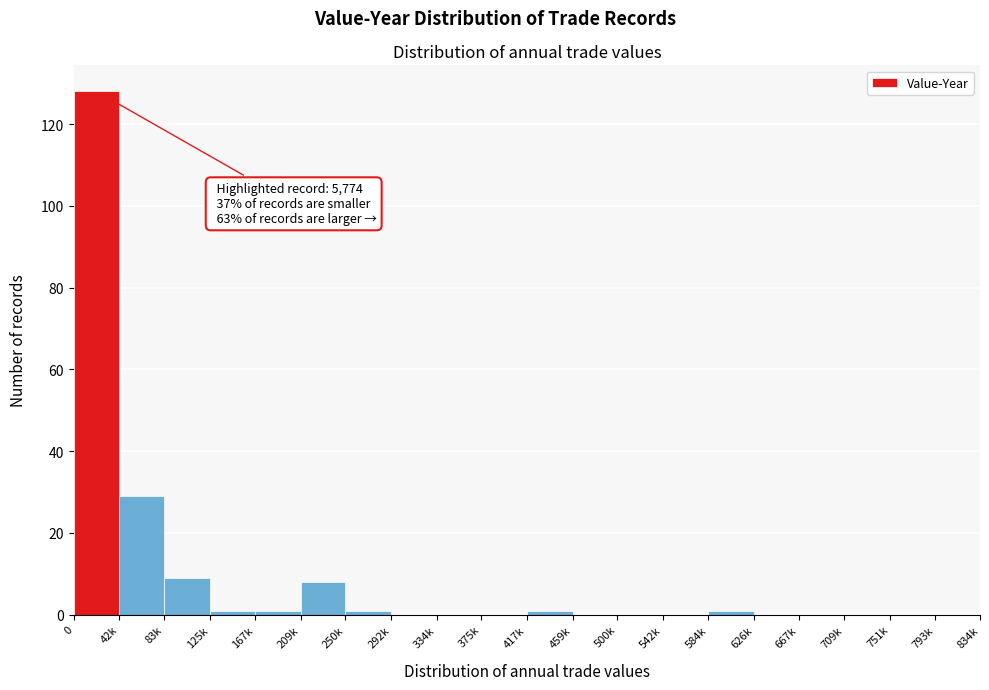

Reading left to right, what are all the values shown in this chart?

0=128	42k=29	83k=9	125k=1	167k=1	209k=8	250k=1	292k=0	334k=0	375k=0	417k=1	459k=0	500k=0	542k=0	584k=1	626k=0	667k=0	709k=0	751k=0	793k=0